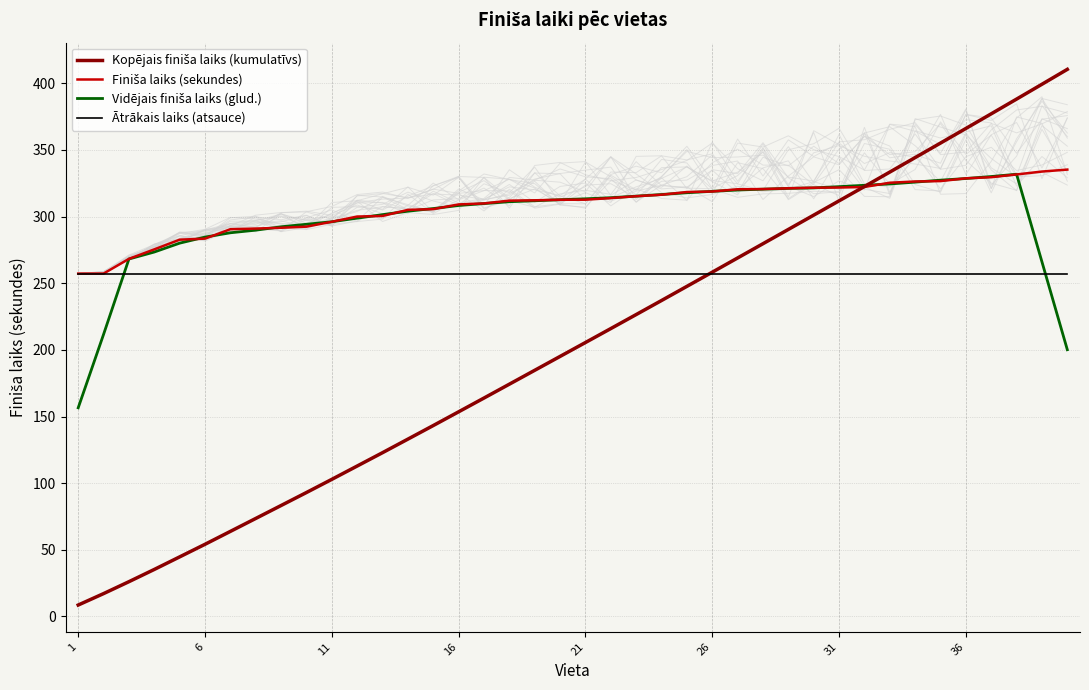

Is it true that Finiša laiks (sekundes) equals 502.2 at 21?

False